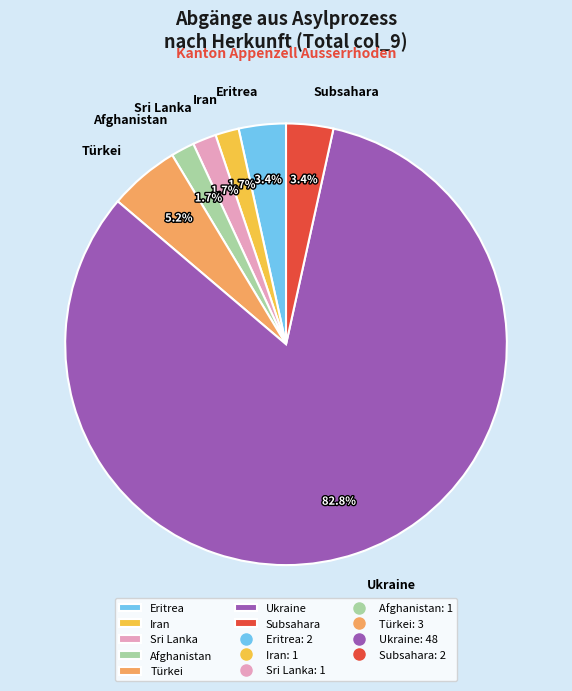

Which slice is the largest?

Ukraine